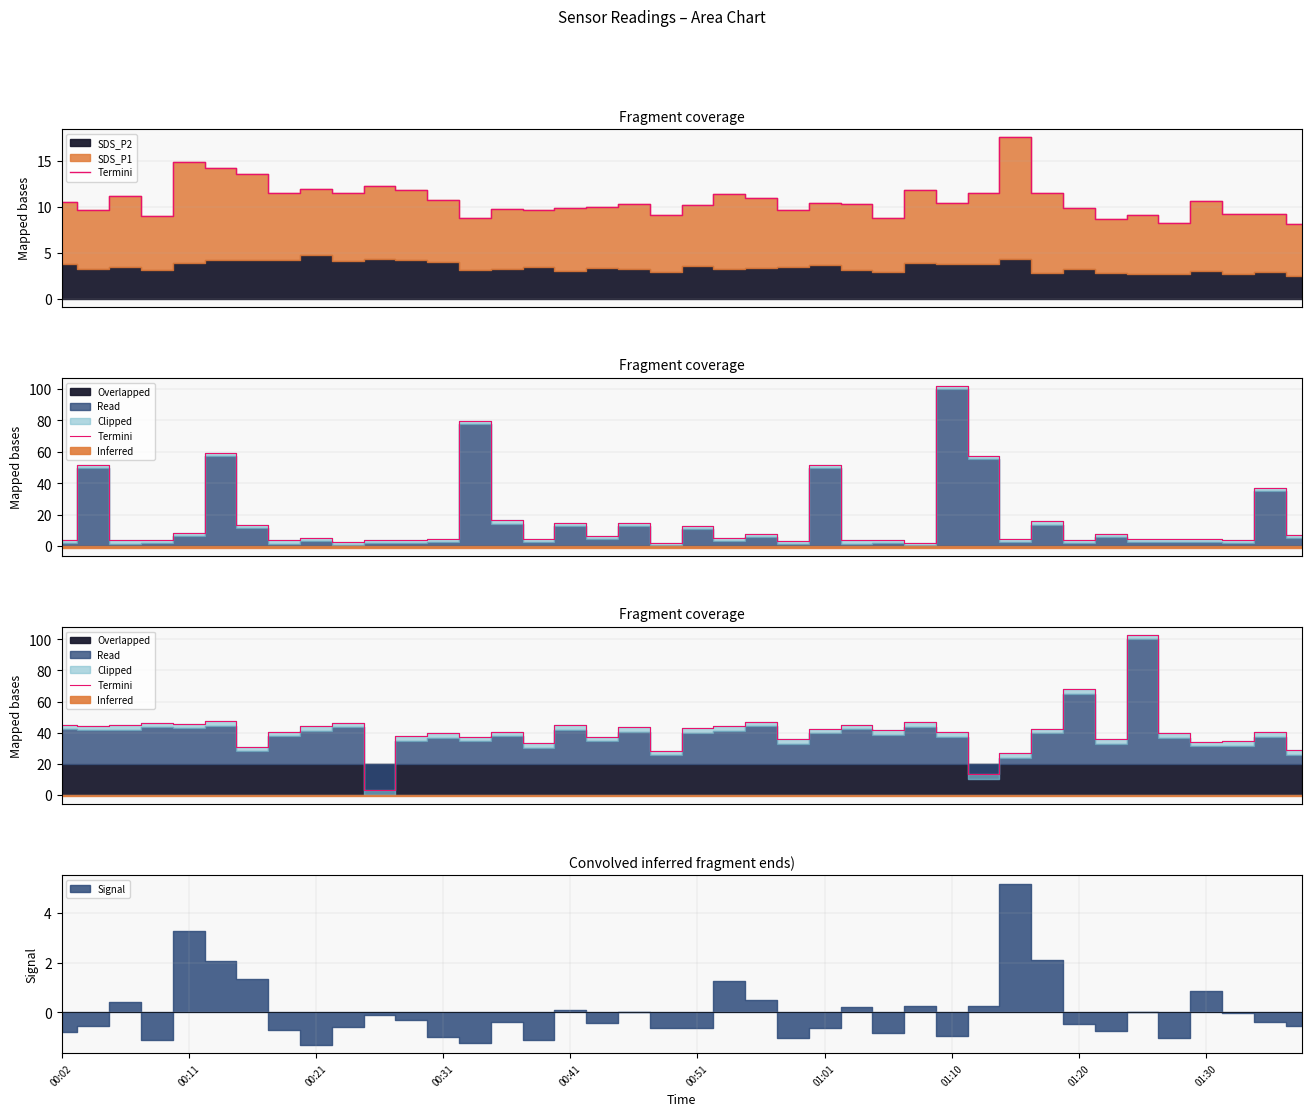

The chart shows a value of 44.1 at 21. True or false?

True